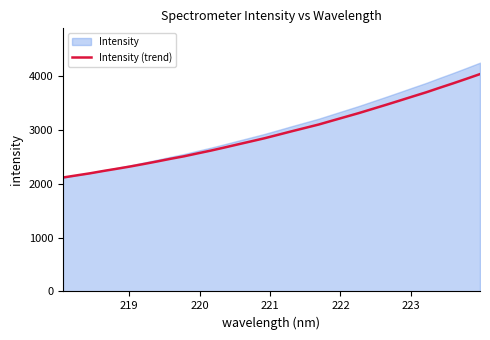

What is the highest value of the Intensity (trend) series?

4035.3